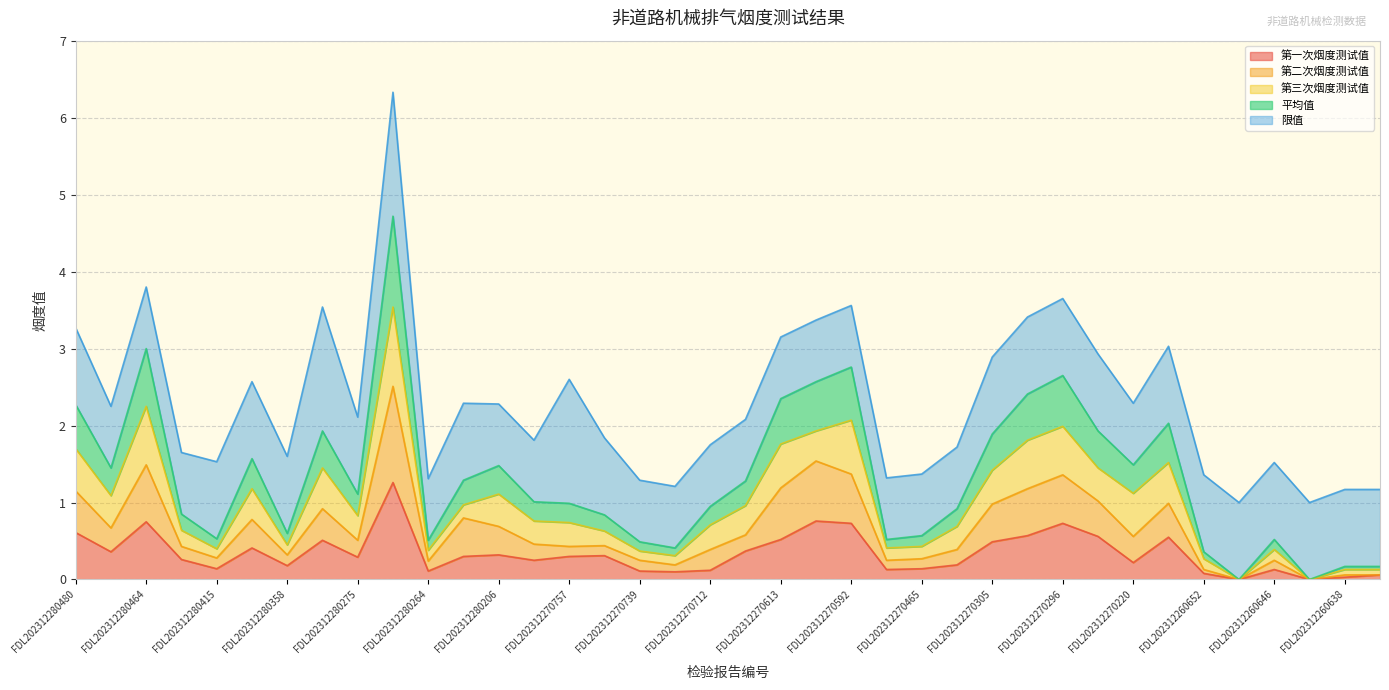

At which label does 第一次烟度测试值 reach its peak?

FDL202312280274